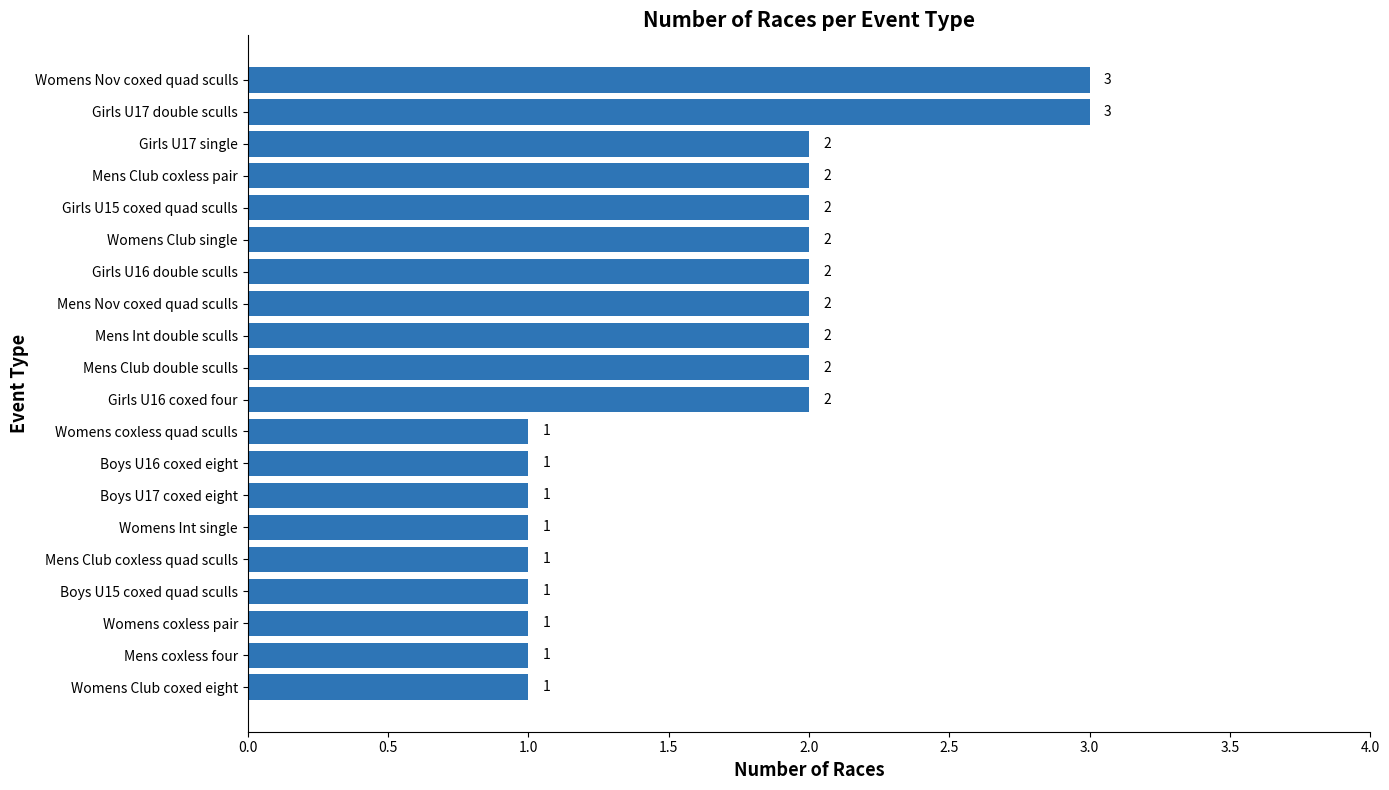

What is the difference between the second highest and minimum values?

2